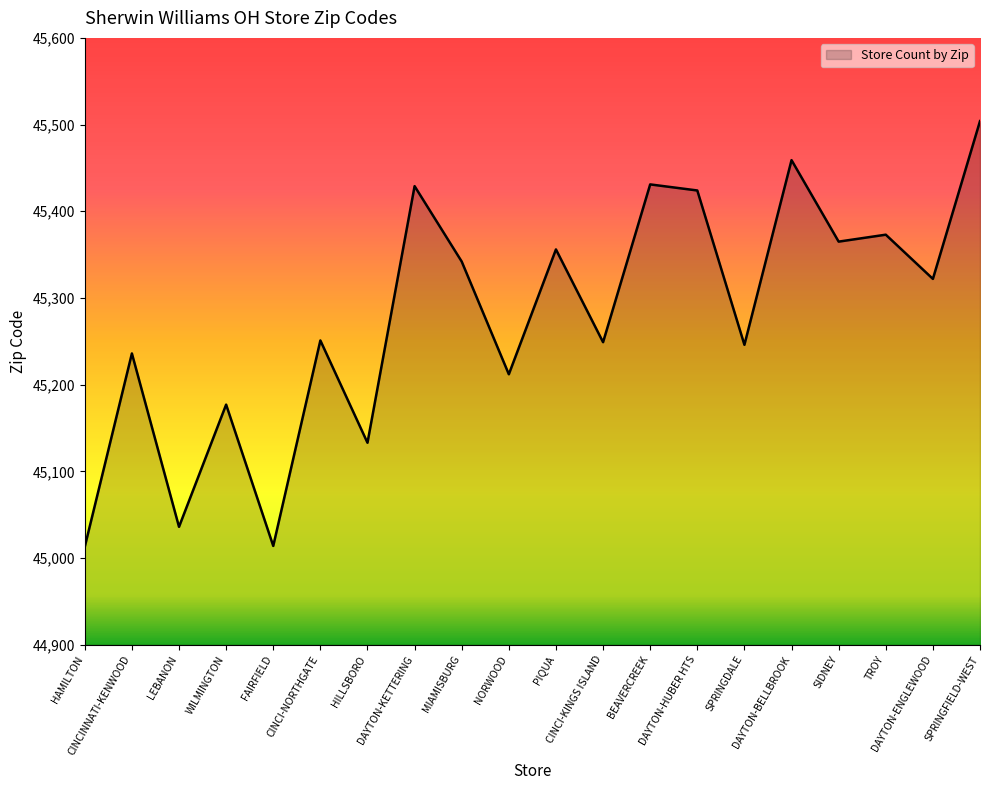

What is the maximum value shown in the chart?

45504